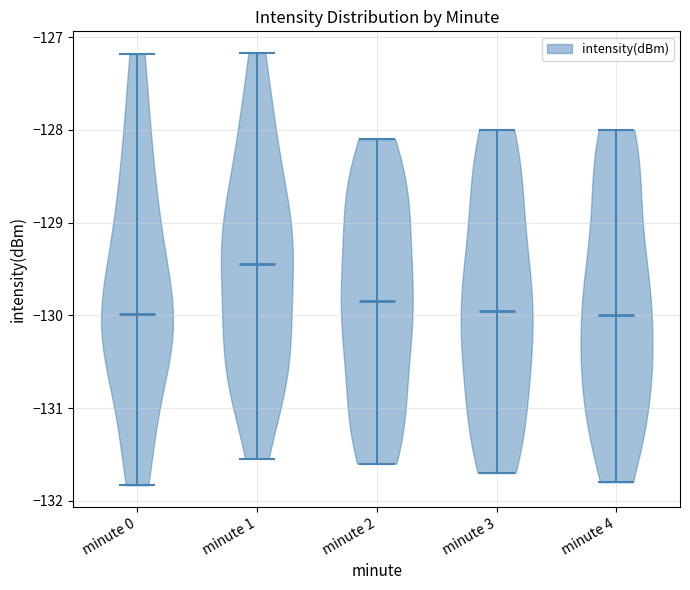

Reading left to right, read every violin against the y-axis: where its median line is, and the lowest and highest points it reaches. The values are not printed on the chart, so give them approximately, as read against the axis.

minute 0: median line -130.0, lowest point -131.8, highest point -127.2
minute 1: median line -129.4, lowest point -131.5, highest point -127.2
minute 2: median line -129.8, lowest point -131.6, highest point -128.1
minute 3: median line -129.9, lowest point -131.7, highest point -128.0
minute 4: median line -130.0, lowest point -131.8, highest point -128.0